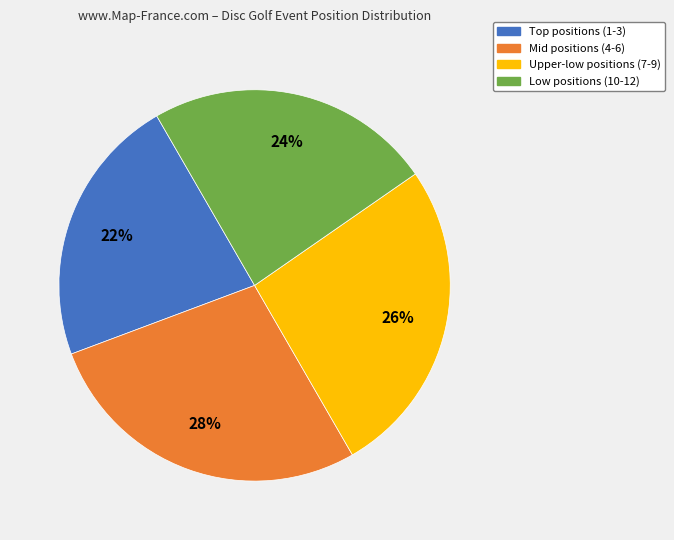

Is there a majority slice in this chart?

No